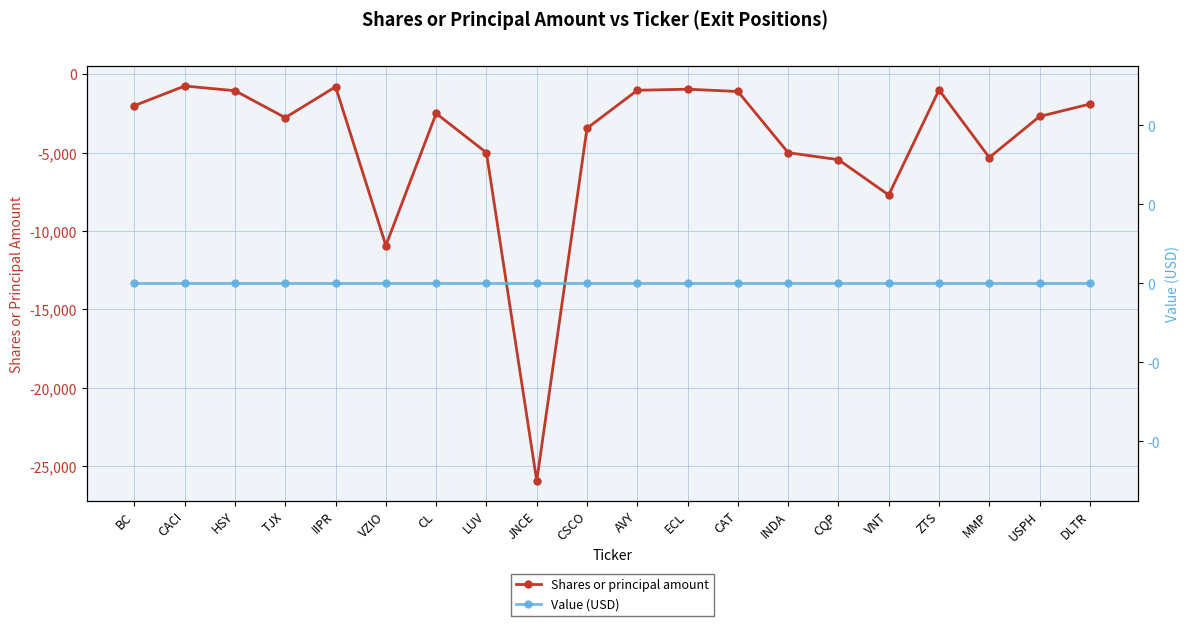

At which category does the chart reach its minimum across all series?

JNCE